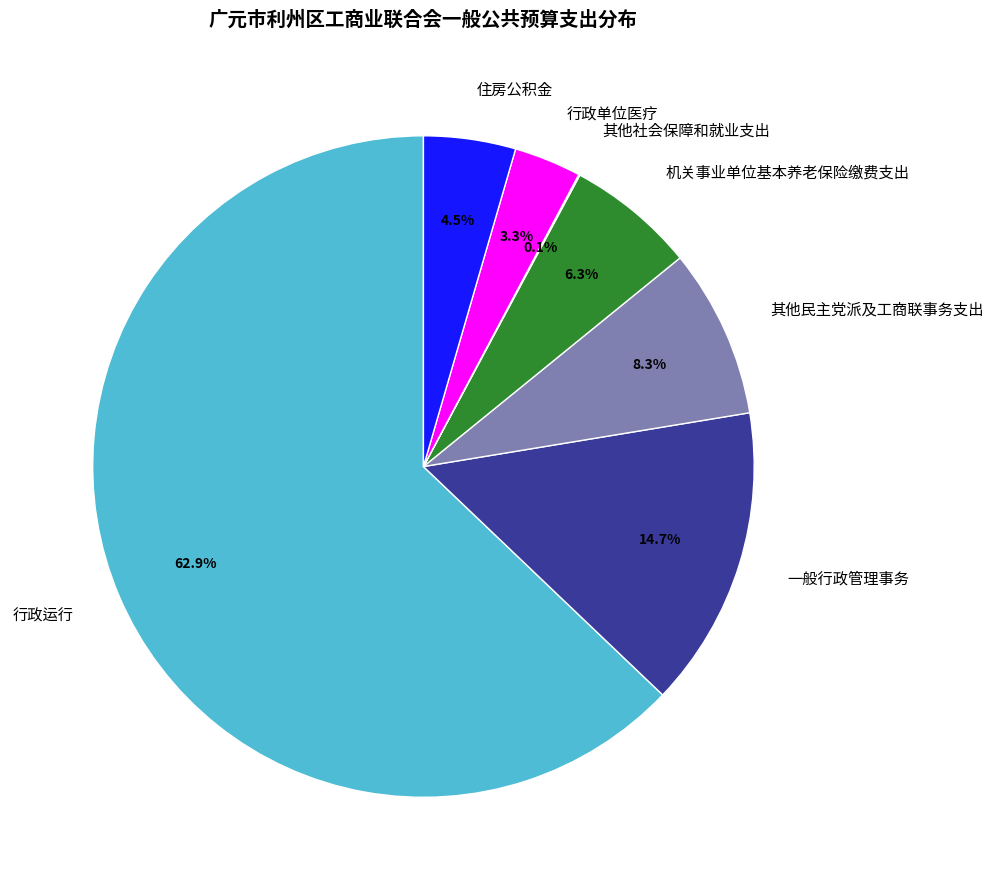

What is the ratio of the value at 一般行政管理事务 to the value at 其他民主党派及工商联事务支出?

1.8